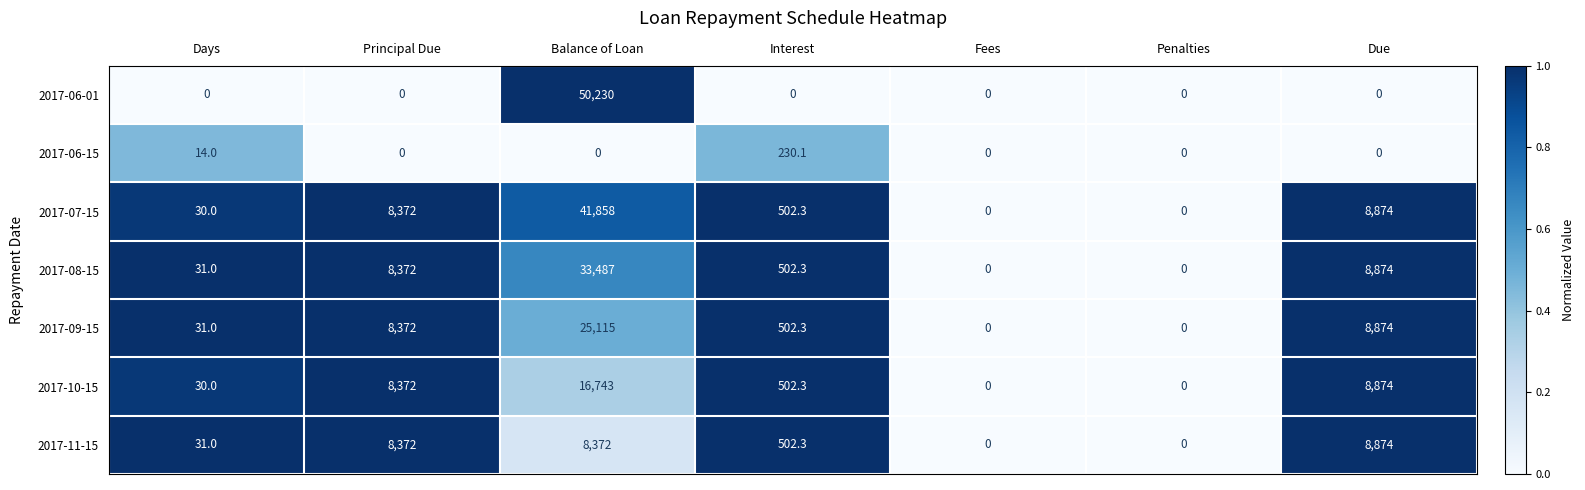

At which label does 2017-07-15 first exceed 502?

Principal Due